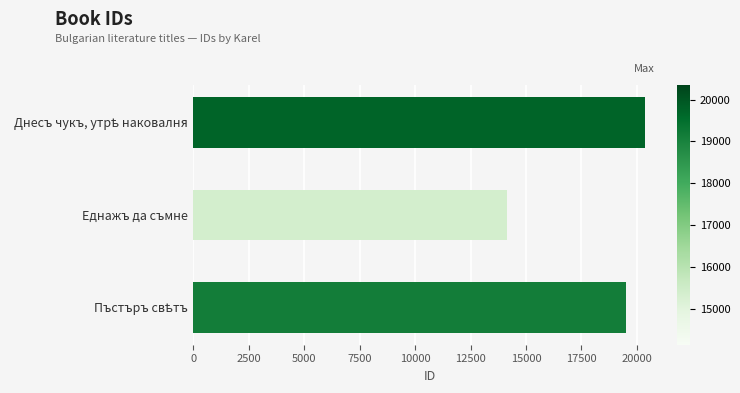

What is the minimum value shown in the chart?

14136